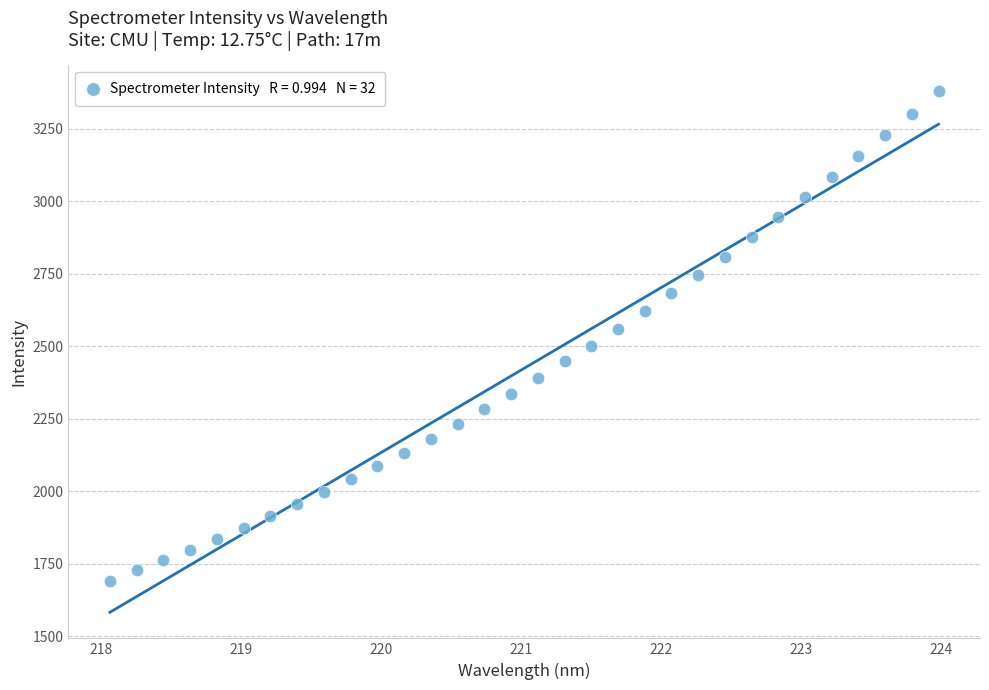

What is the range of Y values (max minus min)?

1685.6